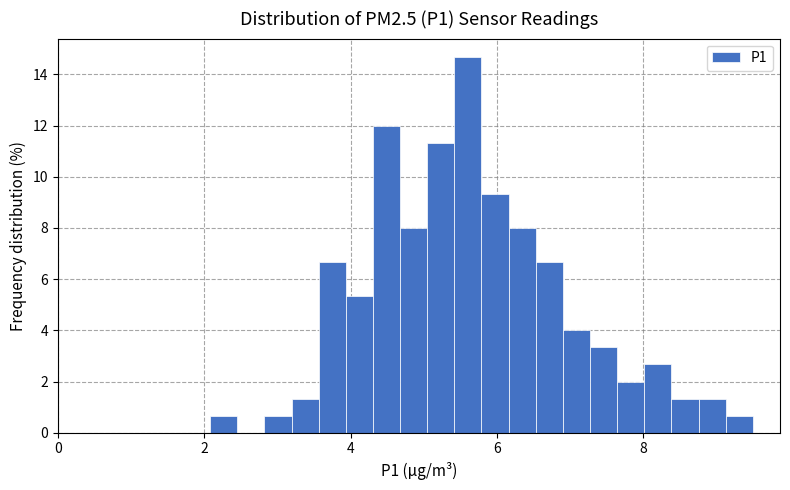

Around what value on the x-axis is the tallest bar? Give the approximate position of its centre, as read against the axis.

5.6